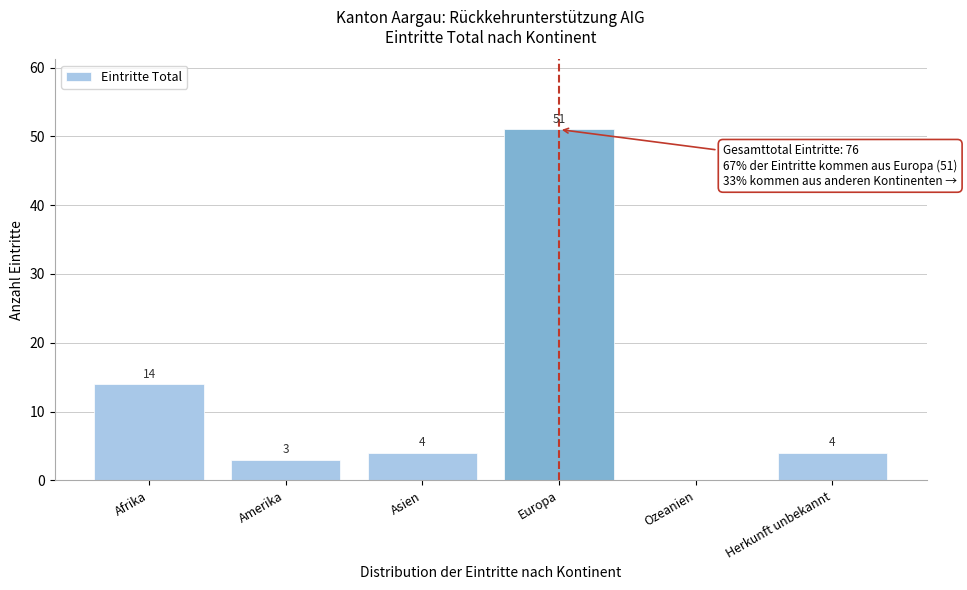

Reading left to right, what are all the values shown in this chart?

Afrika=14	Amerika=3	Asien=4	Europa=51	Ozeanien=0	Herkunft unbekannt=4